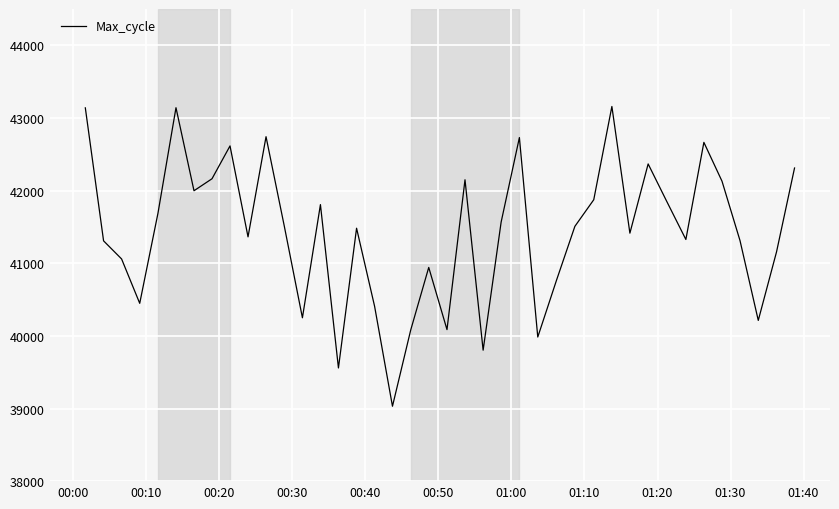

What is the greatest value displayed?

43158